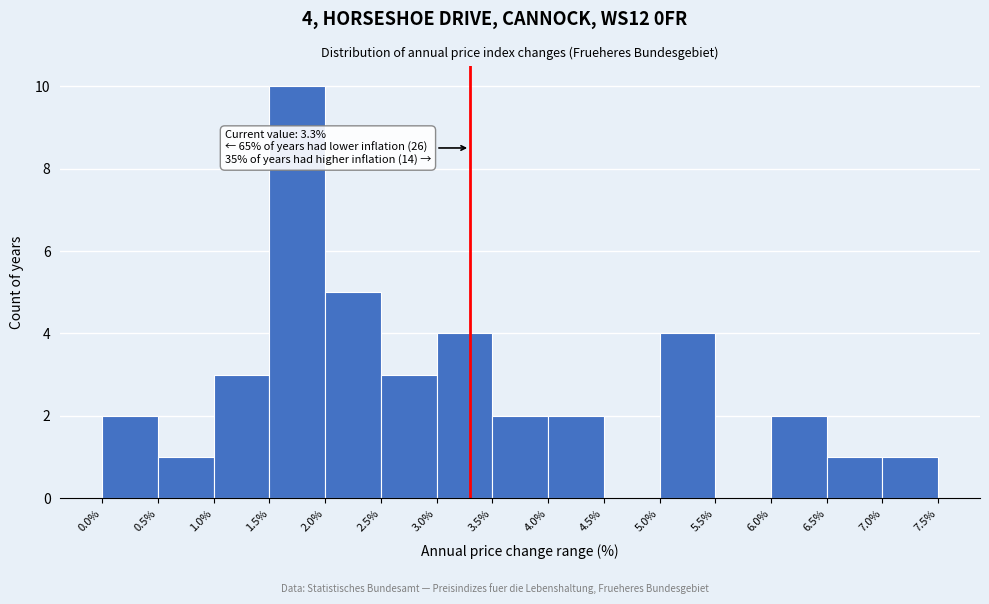

Which range on the x-axis has the tallest bar?

1.5% to 2.0%